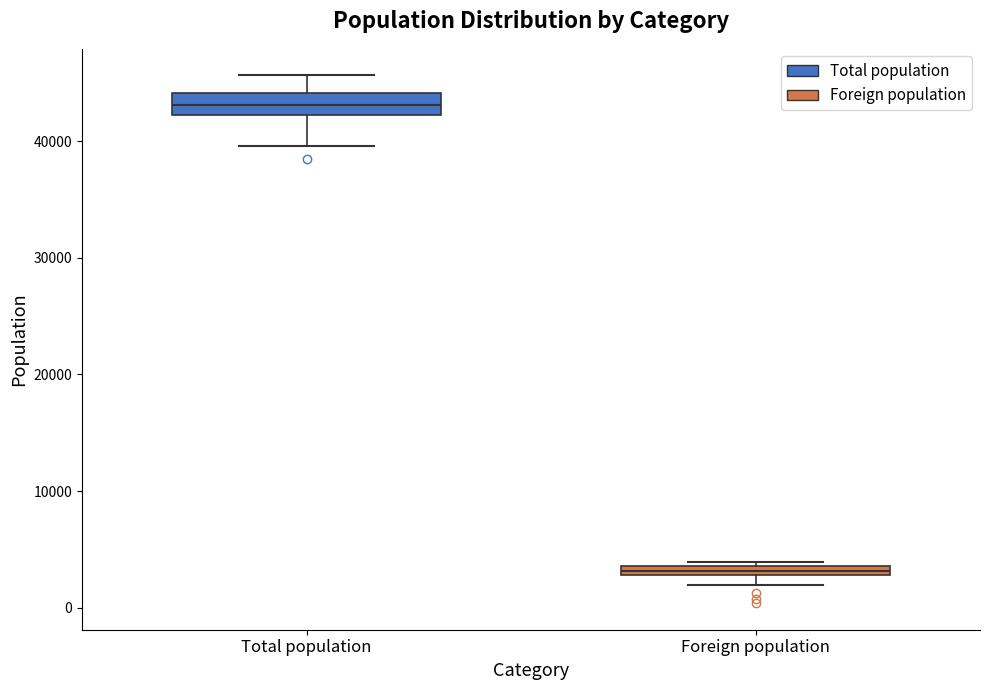

Which box has the lowest median line?

Foreign population